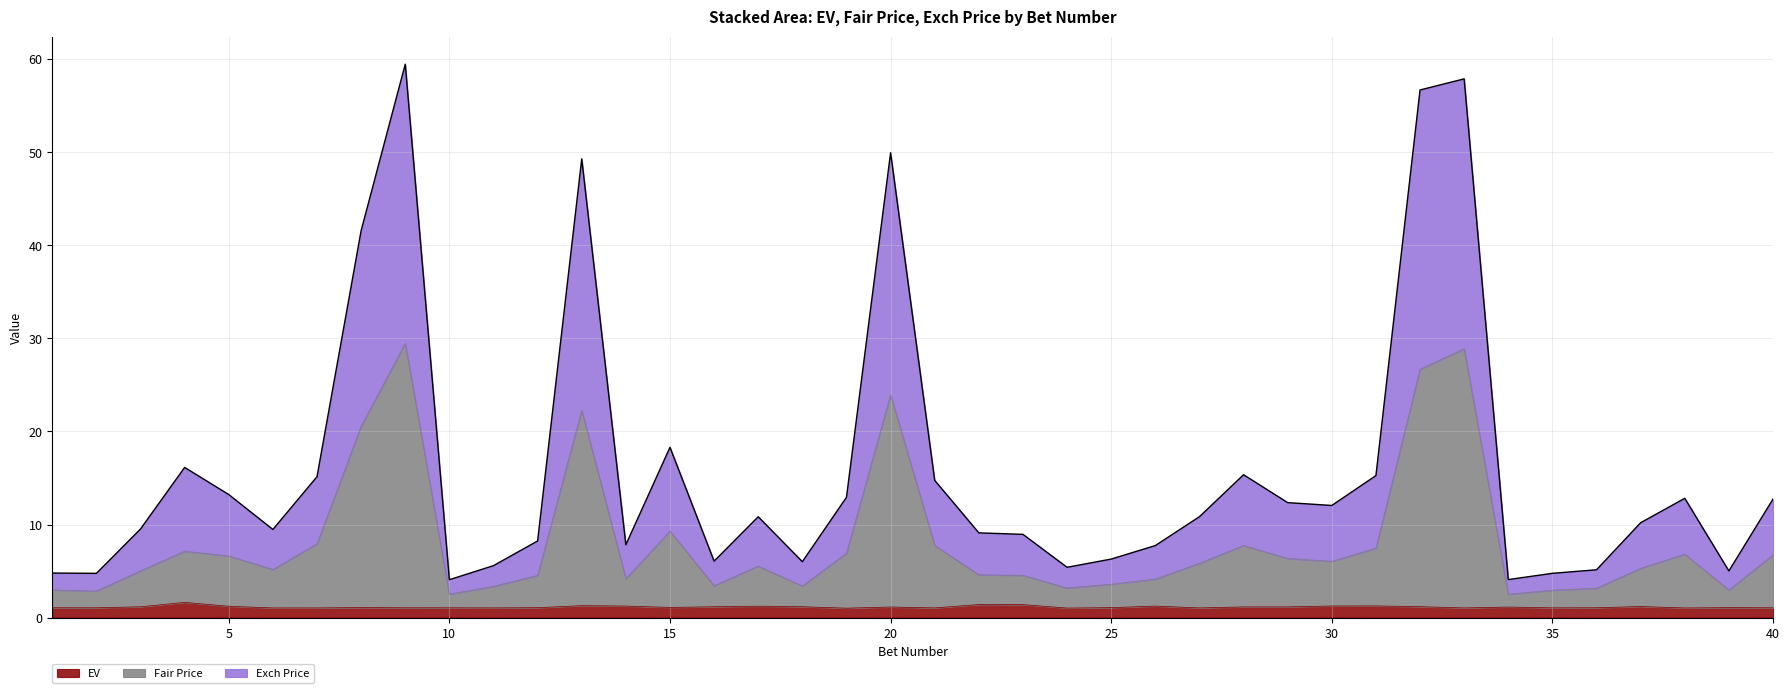

What is the maximum value for EV?

1.6